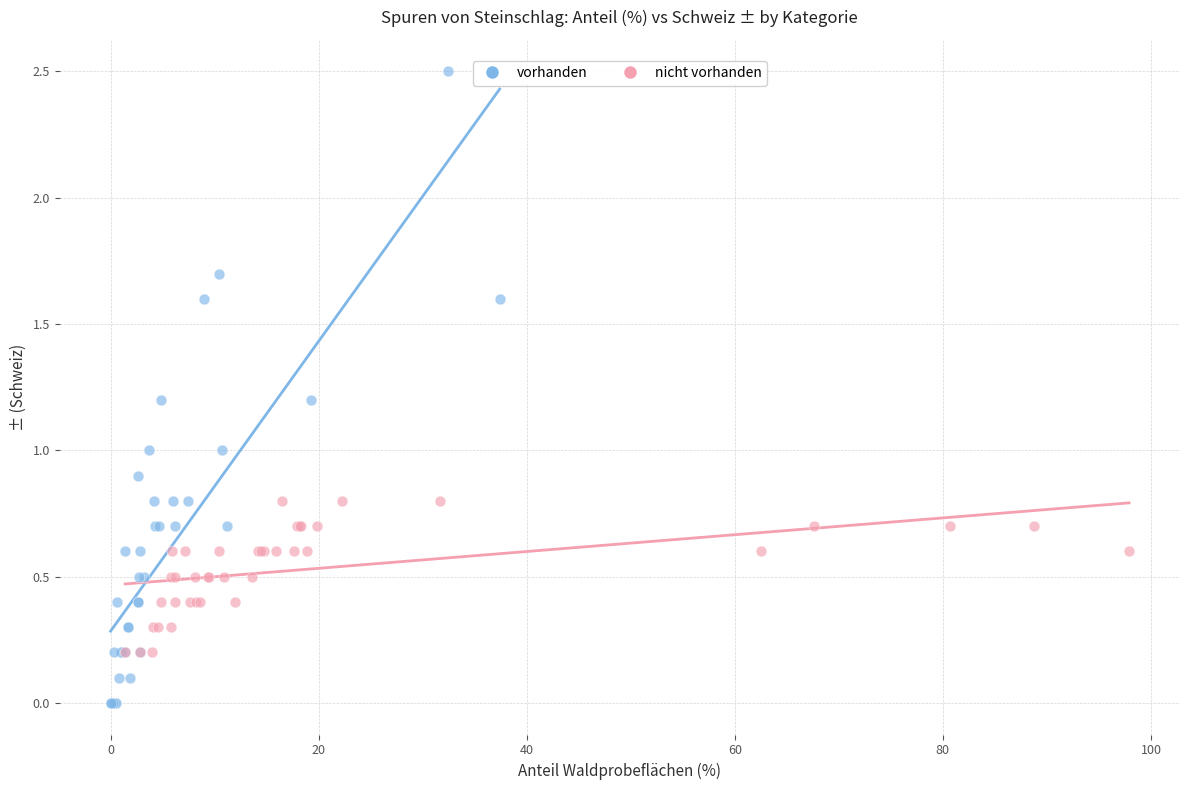

Which series contains the highest Y value?

vorhanden